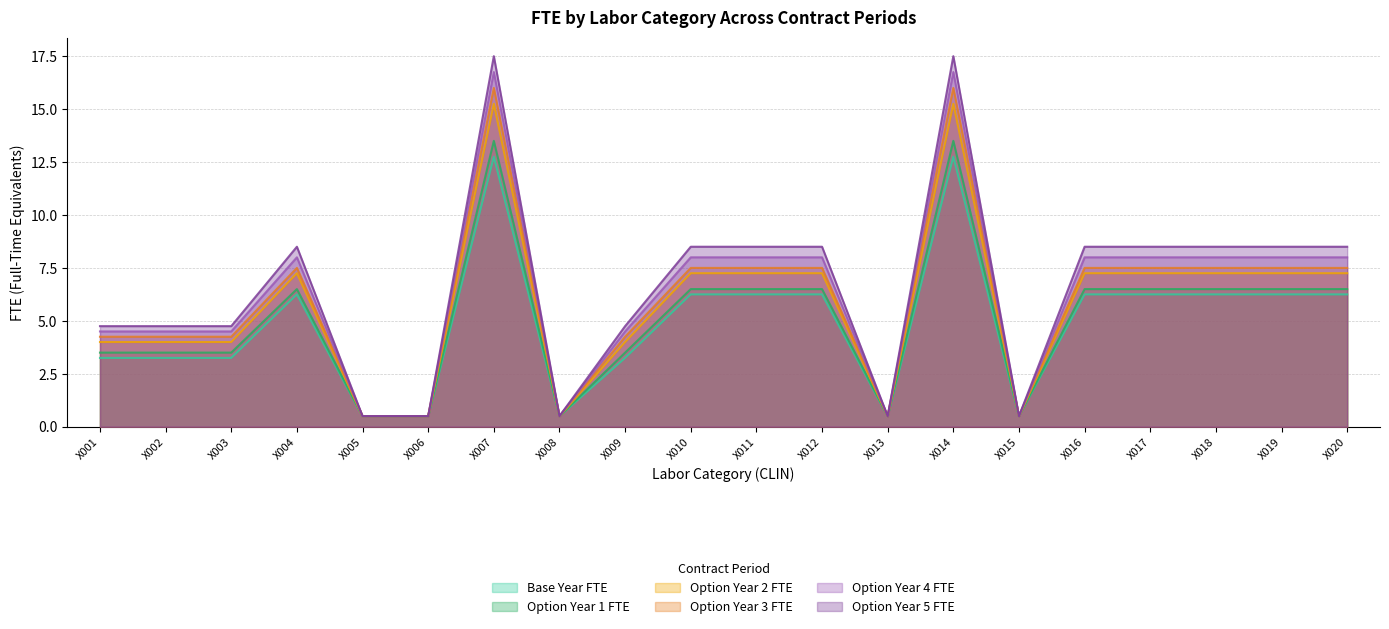

True or false: Option Year 3 FTE has a value of 16.0 at X007.

True